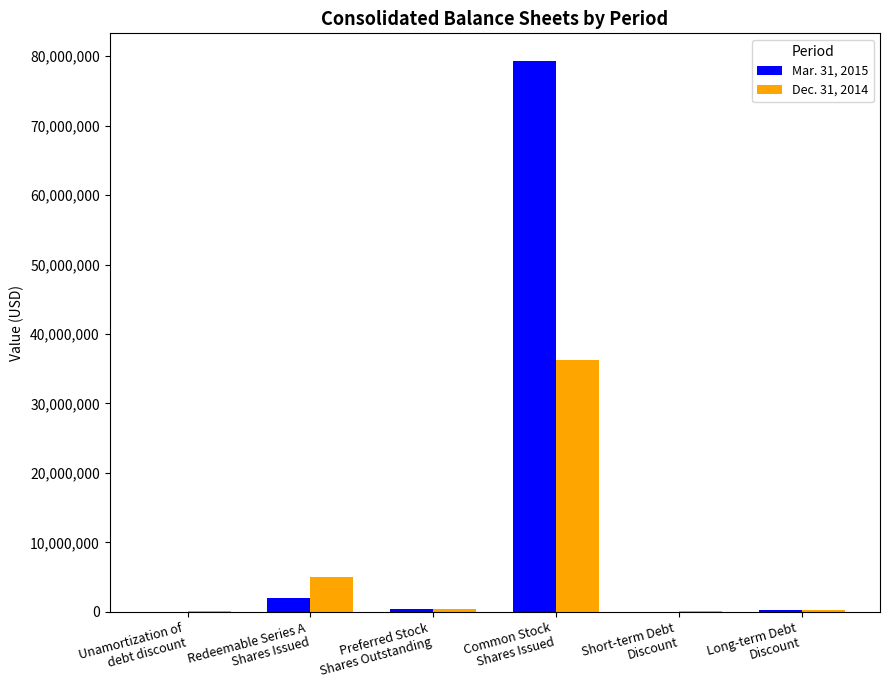

Where does the Dec. 31, 2014 series first go above 480000?

Redeemable Series A
Shares Issued